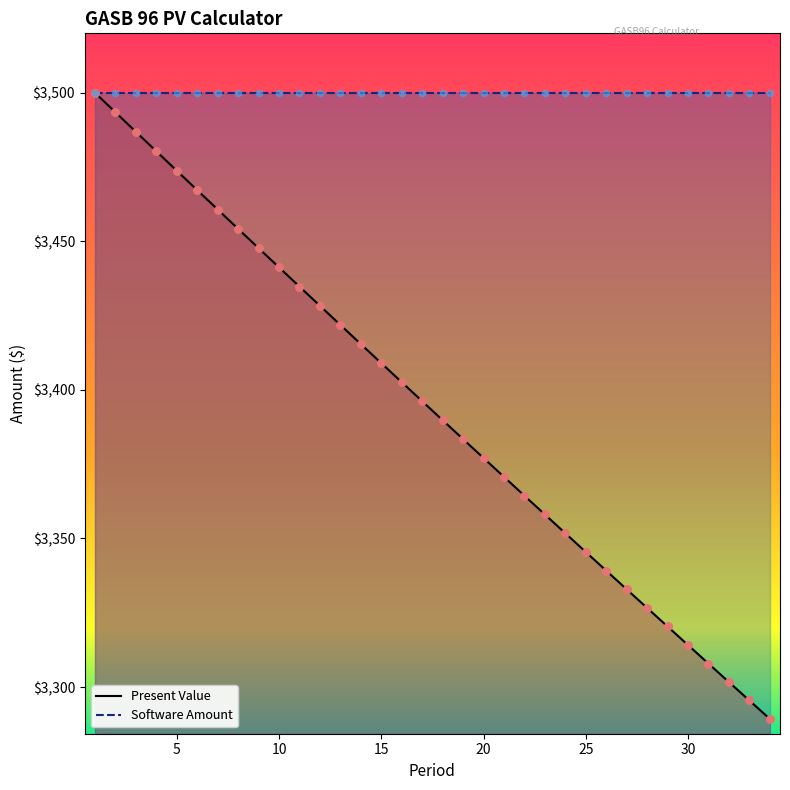

Between 25 and 28, which is larger?

25